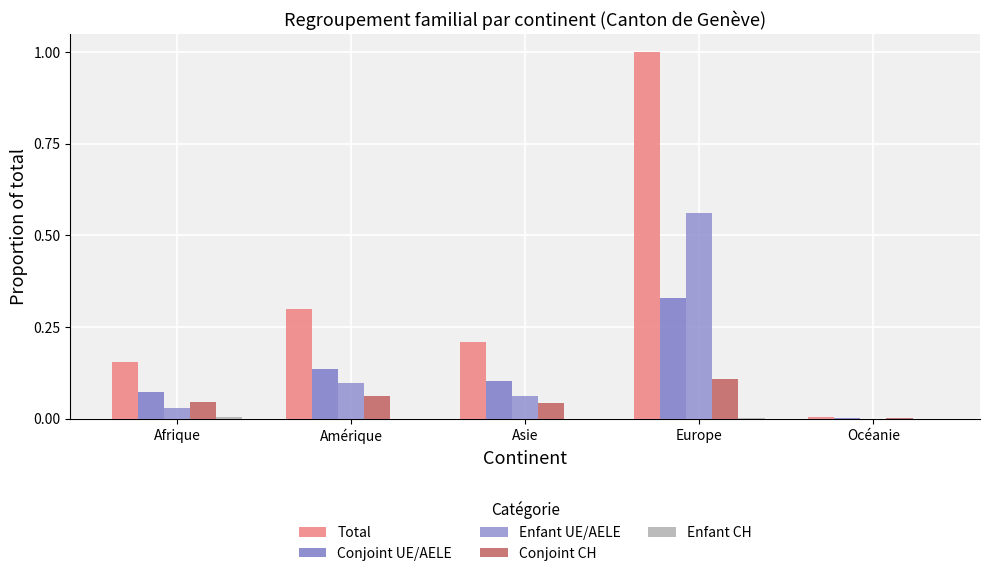

Which series has the largest range (max minus min)?

Total